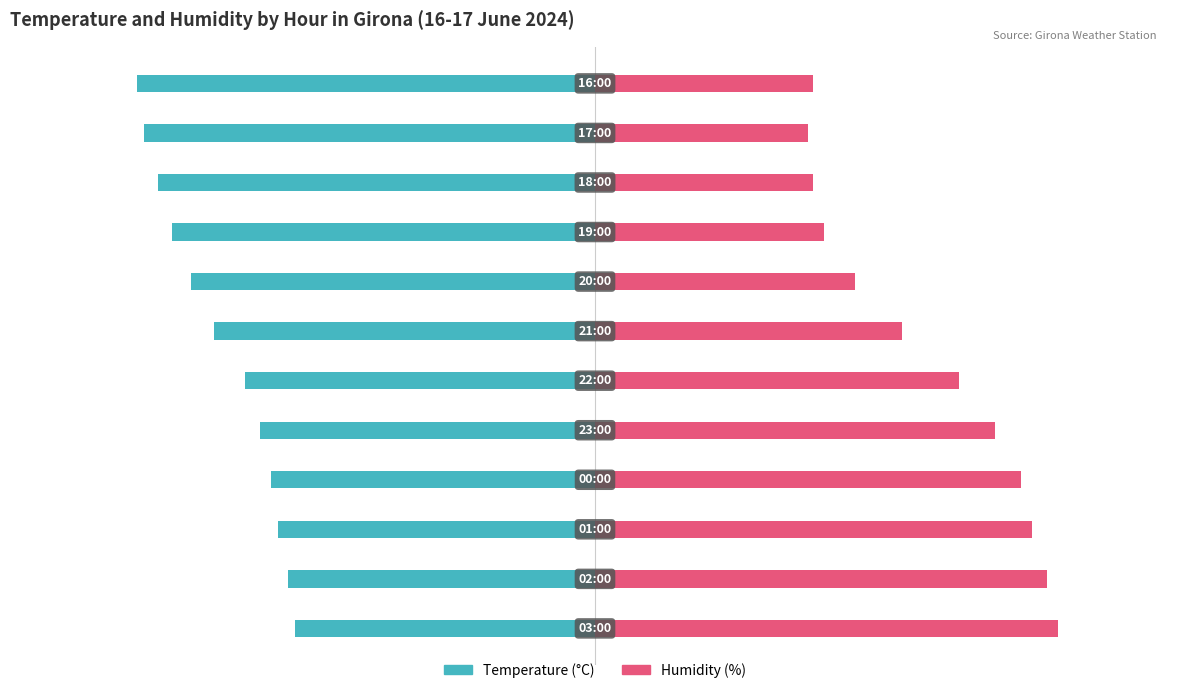

The value of Humidity (%) at 5 is 96.7. True or false?

False